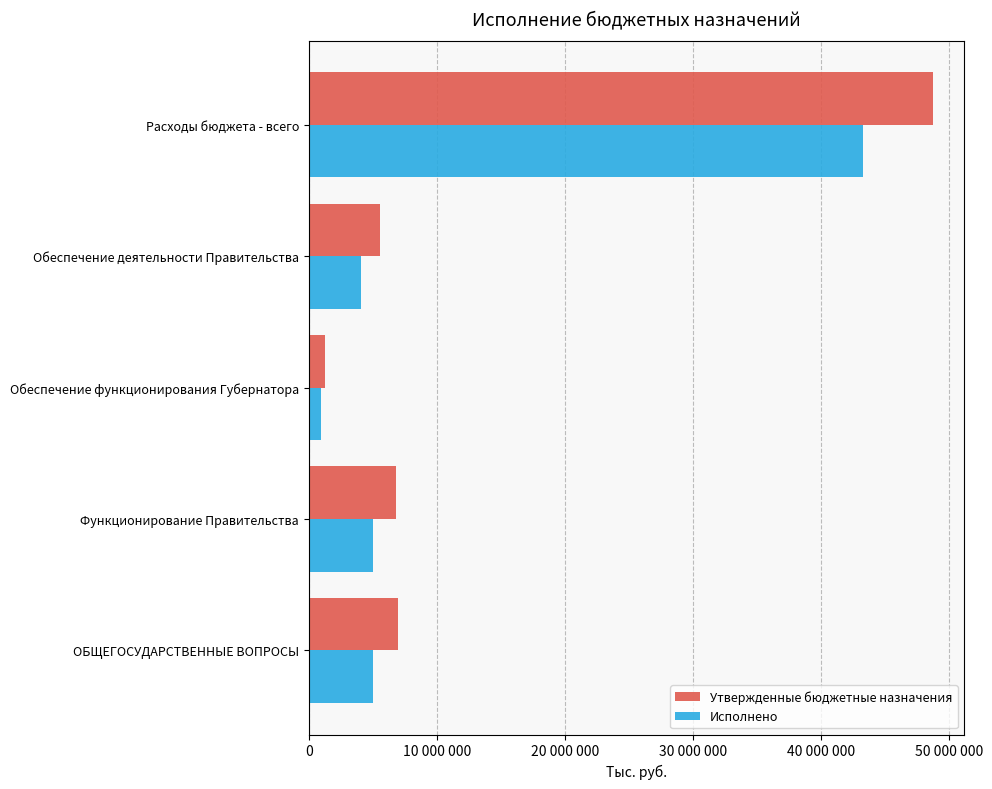

What are all the series names shown in the legend?

Утвержденные бюджетные назначения, Исполнено